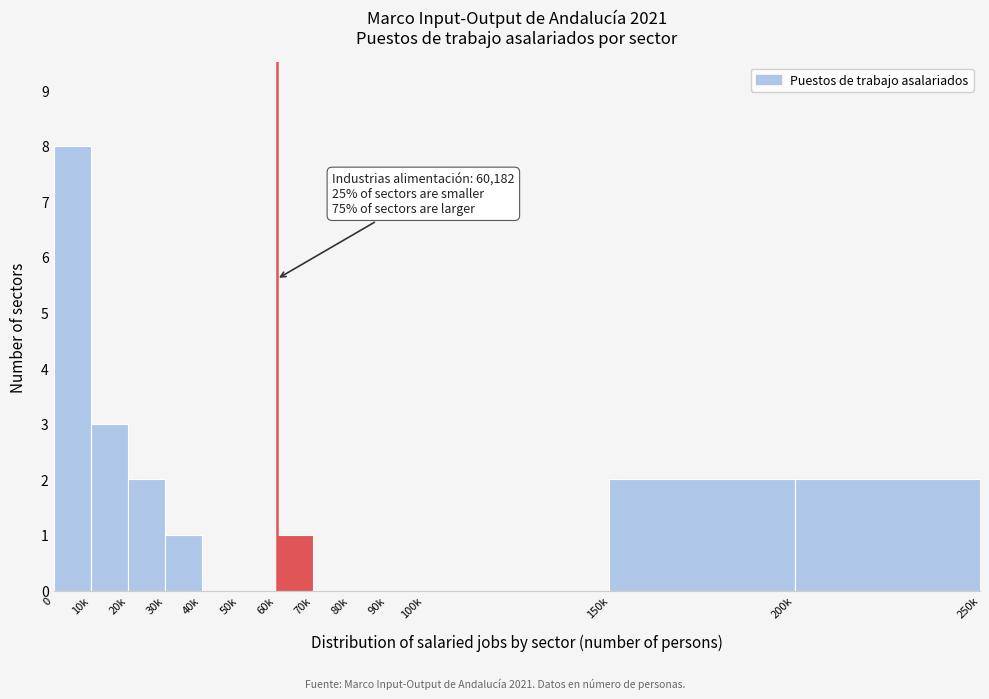

Reading left to right, what are all the values shown in this chart?

0=8	10k=3	20k=2	30k=1	40k=0	50k=0	60k=1	70k=0	80k=0	90k=0	100k=0	150k=2	200k=2